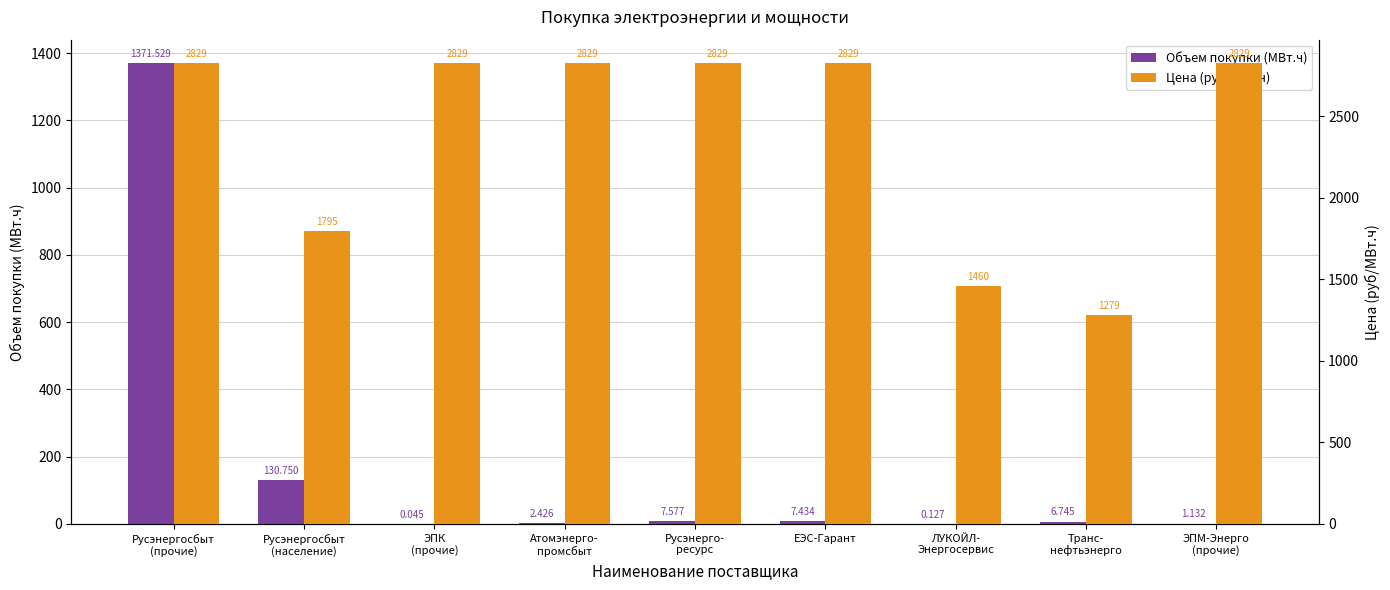

What position from the left is Русэнергосбыт
(прочие)?

1